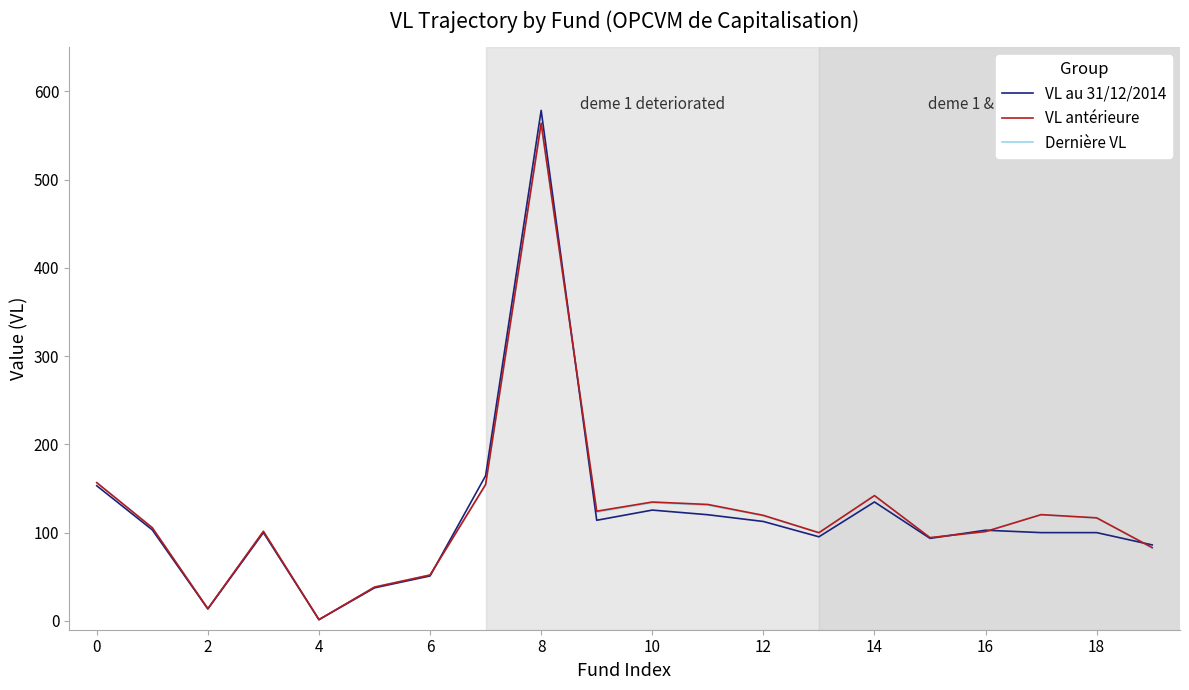

Does the chart have visible grid lines?

No